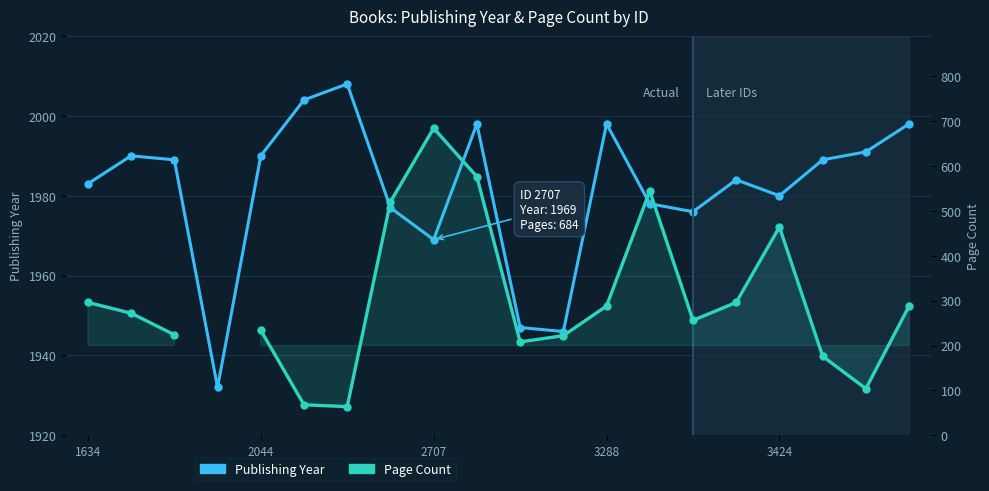

Is this an area chart (filled region under the line)?

No